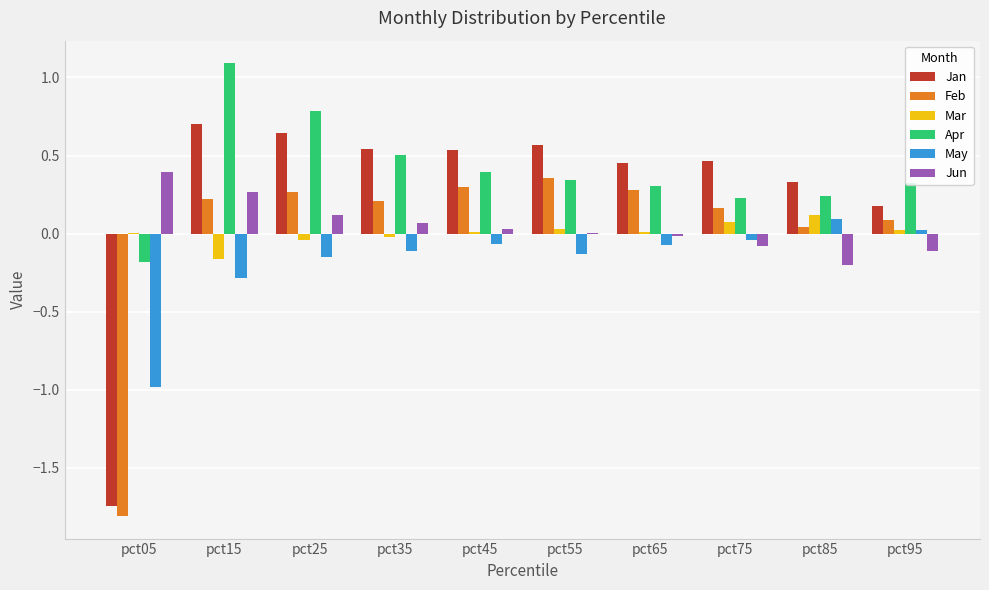

Which category has the highest value in the Feb series?

pct55